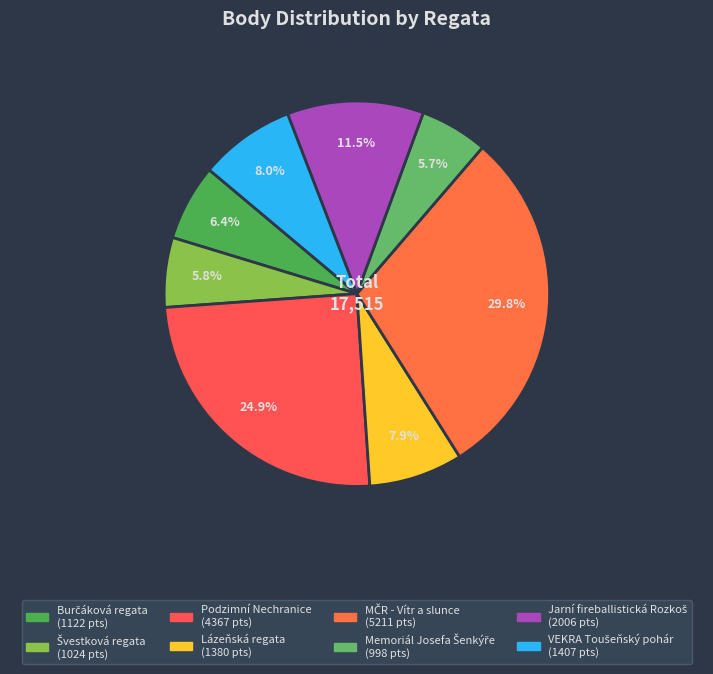

How many slices are in this pie chart?

8